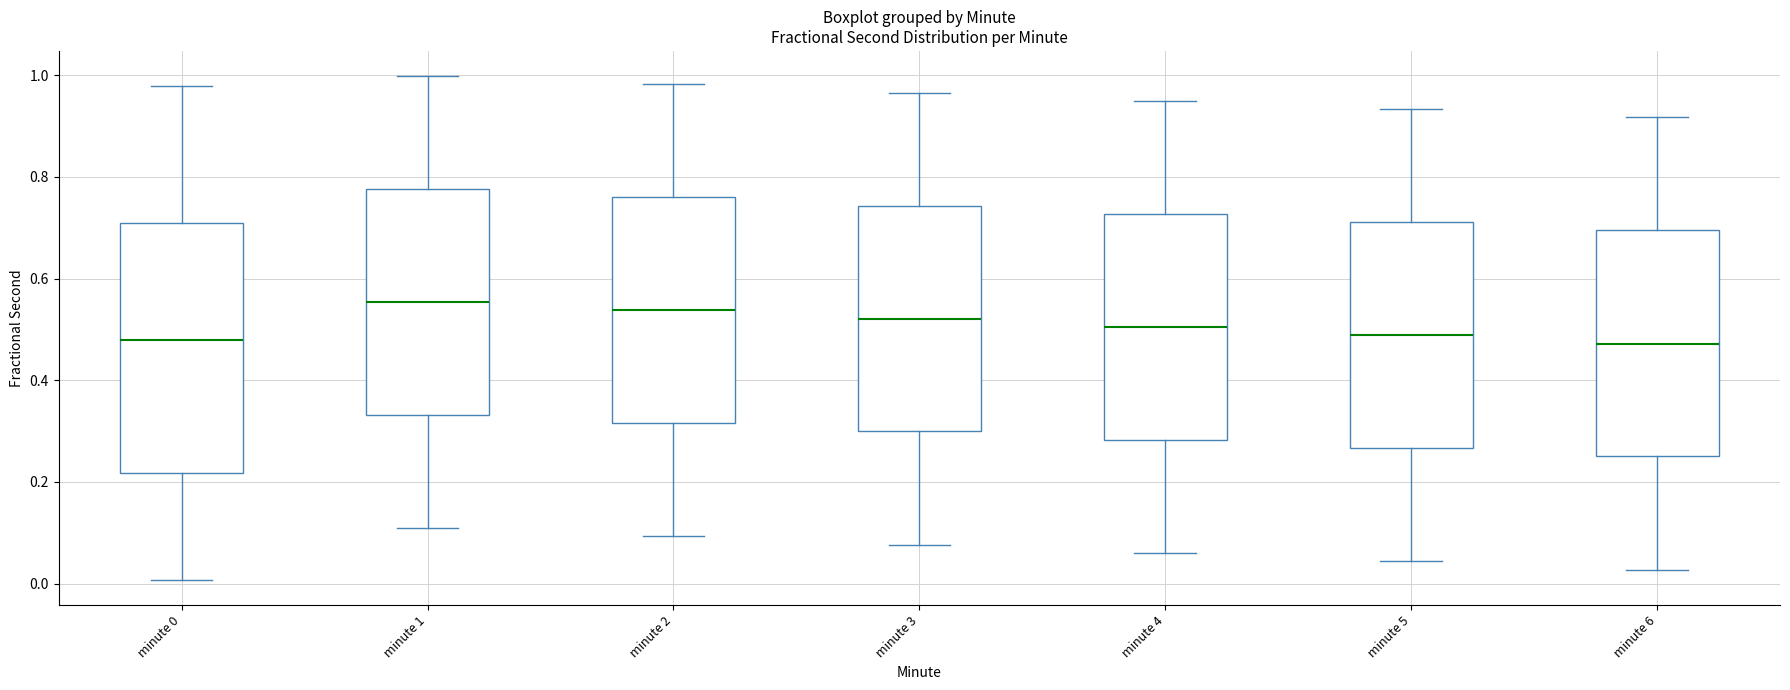

Where does the upper whisker of the box for minute 4 end on the y-axis? The values are not printed on the chart, so give them approximately, as read against the axis.

0.94